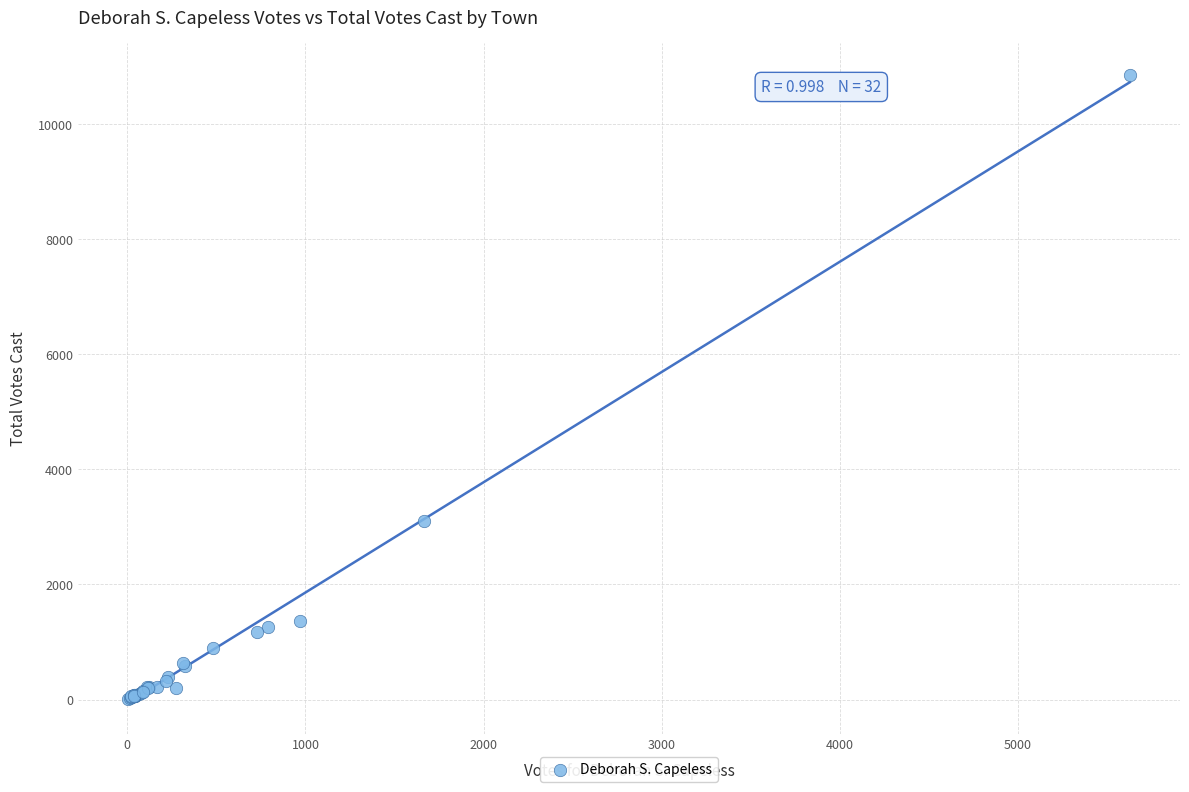

What Y value in the scatter plot is closest to 5434?

3104